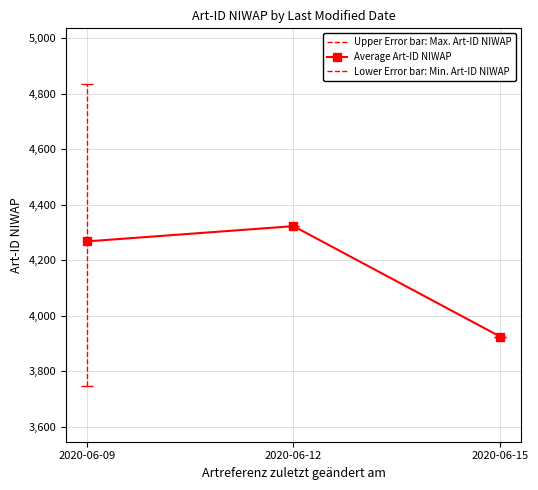

True or false: the data shows 6177 at 2020-06-15.

False